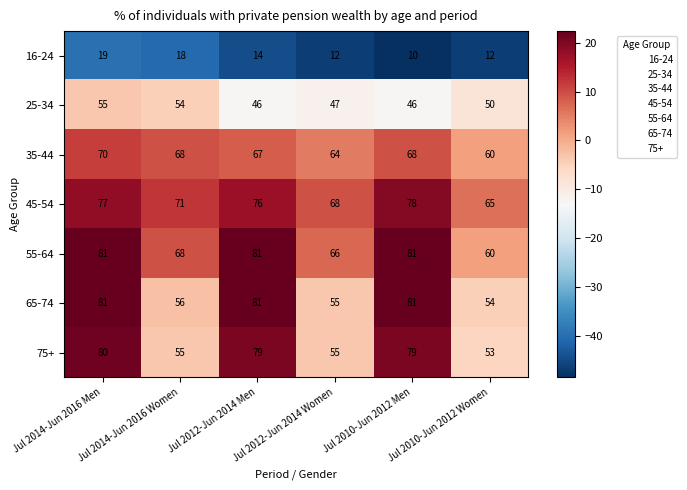

What is the difference between the maximum and minimum values in the 25-34 series?

9